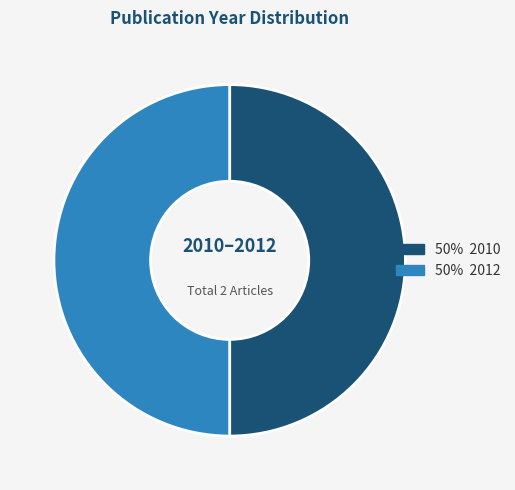

How many slices are in this pie chart?

2